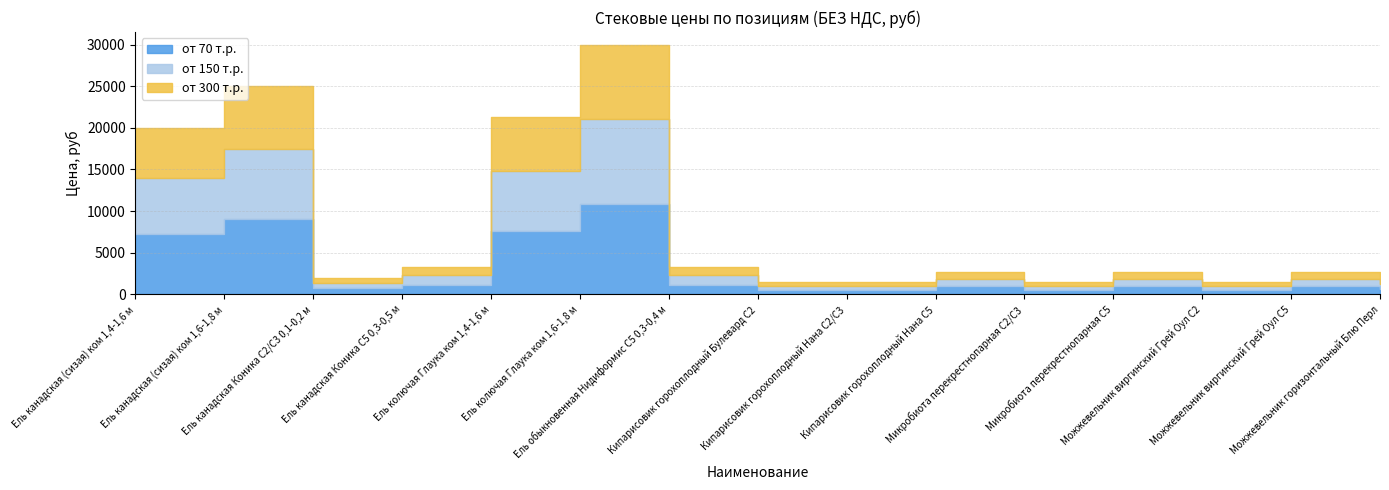

Is it true that от 150 т.р. equals 7225 at Ель колючая Глаука ком 1,4-1,6 м?

True